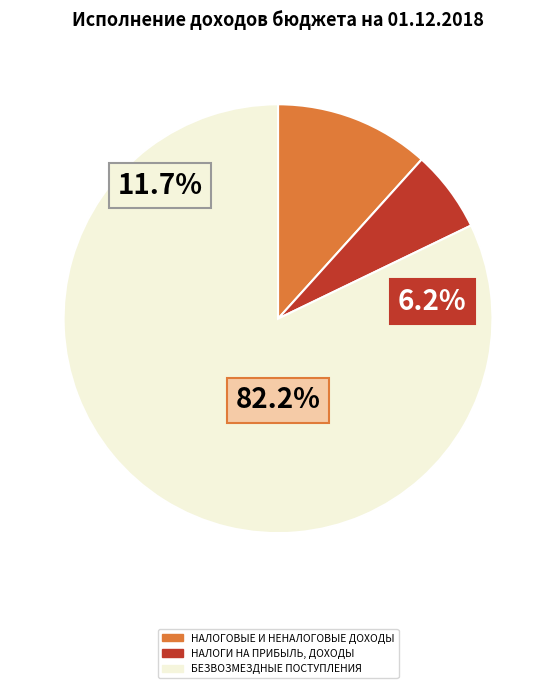

To the nearest percent, what is the average slice percentage?

33%